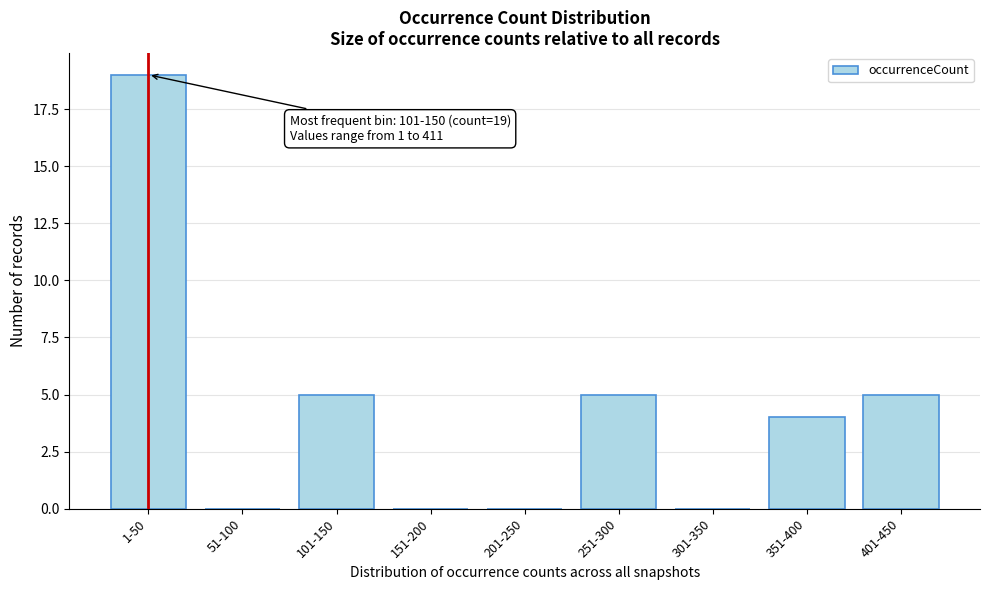

Reading left to right, what are all the values shown in this chart?

1-50=19	51-100=0	101-150=5	151-200=0	201-250=0	251-300=5	301-350=0	351-400=4	401-450=5